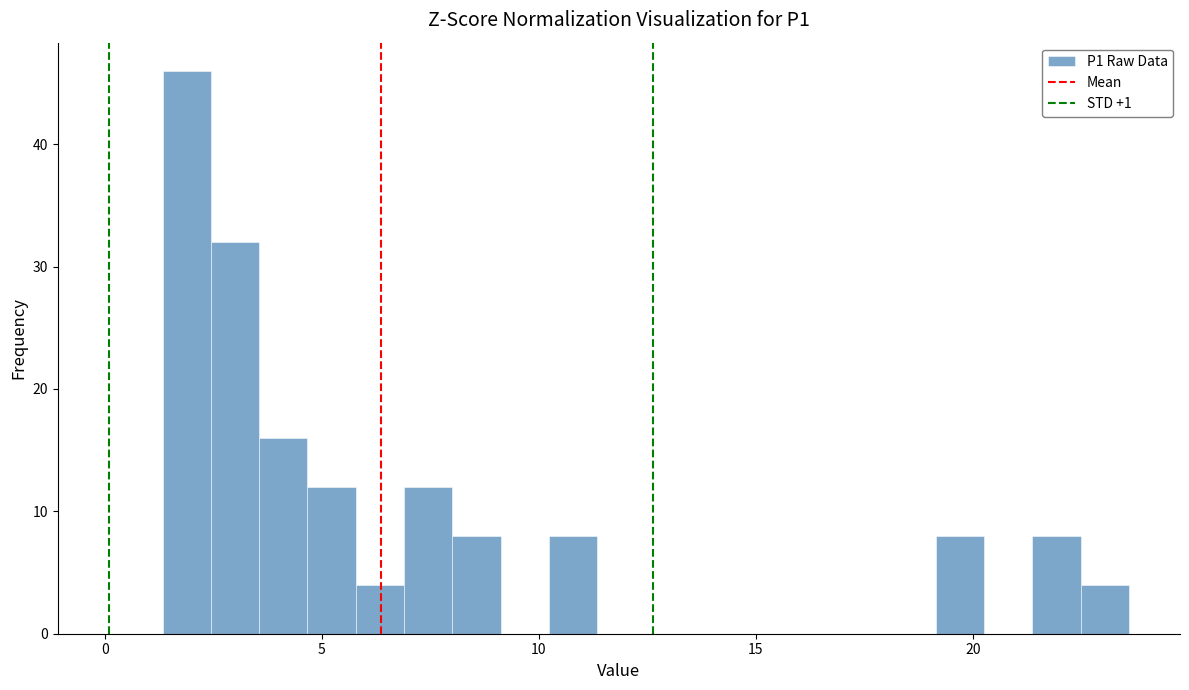

Around what value on the x-axis is the tallest bar? Give the approximate position of its centre, as read against the axis.

2.0